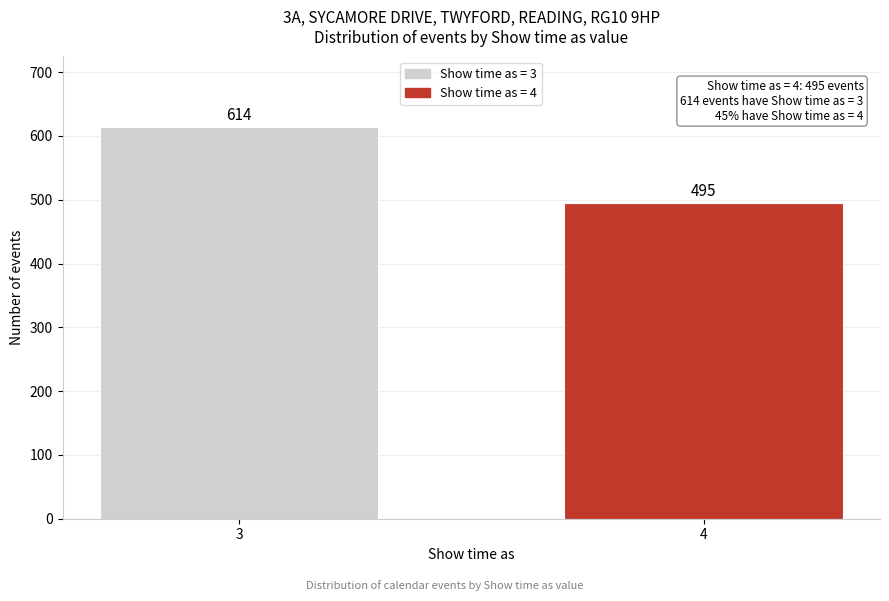

Reading left to right, list all the values displayed in this chart.

614	495